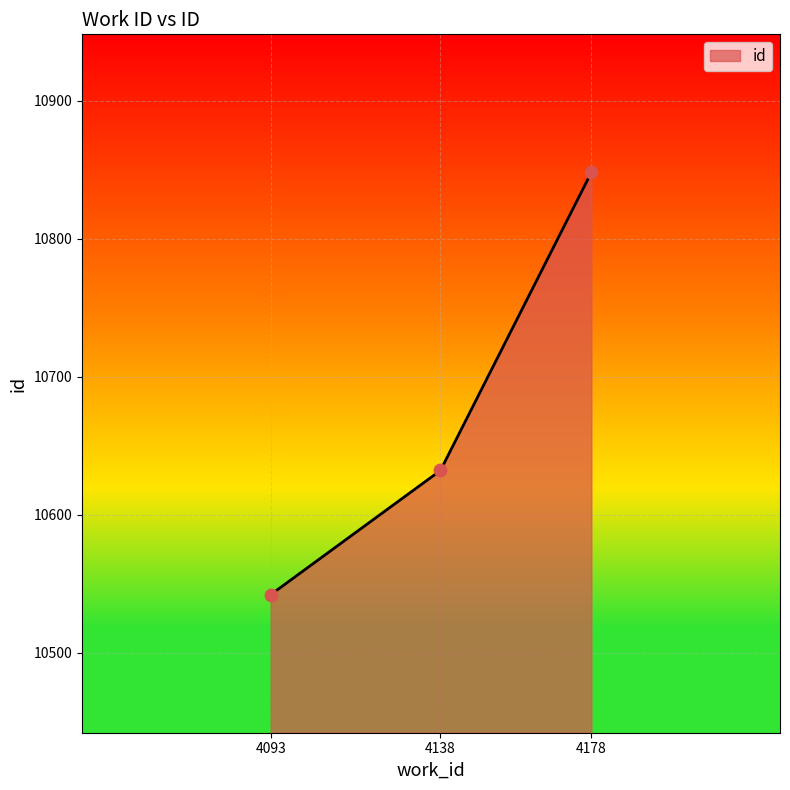

Approximately how many times larger is the value at 4178 compared to 4093?

1.0